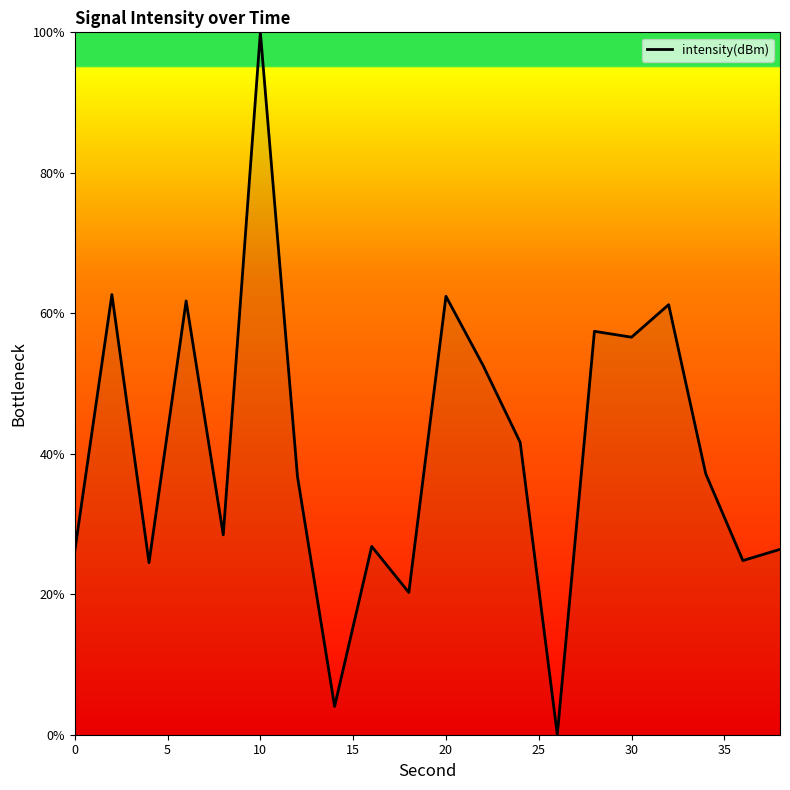

How many distinct data groups are displayed?

1